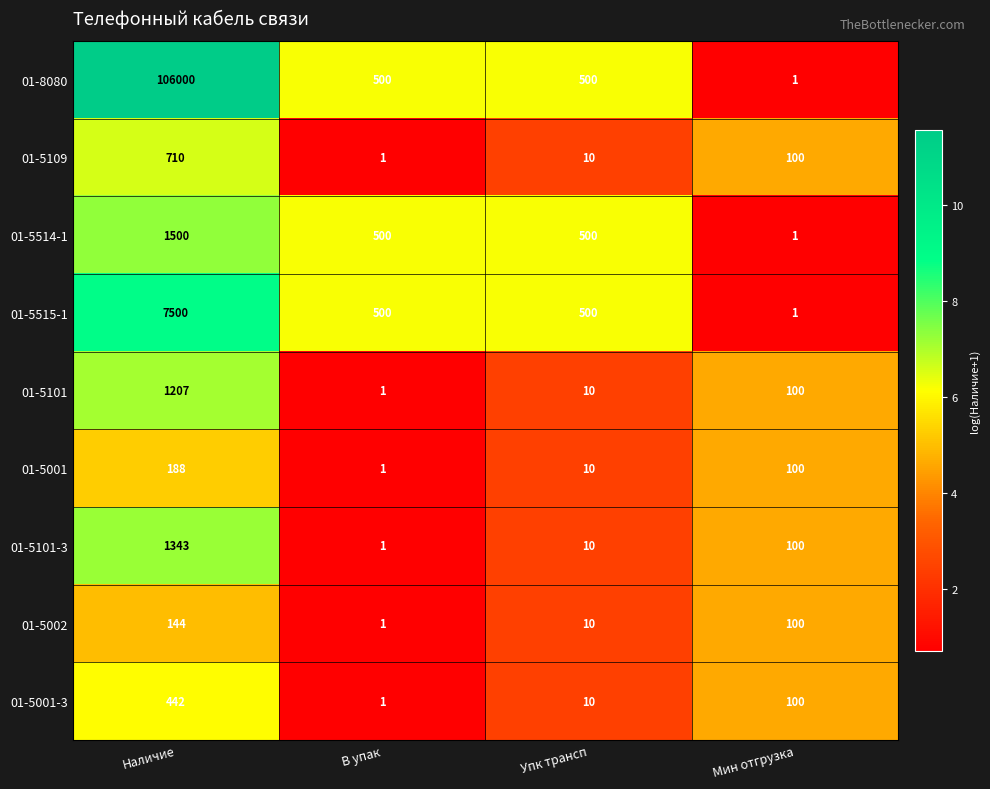

At which label does 01-5515-1 reach its peak?

Наличие